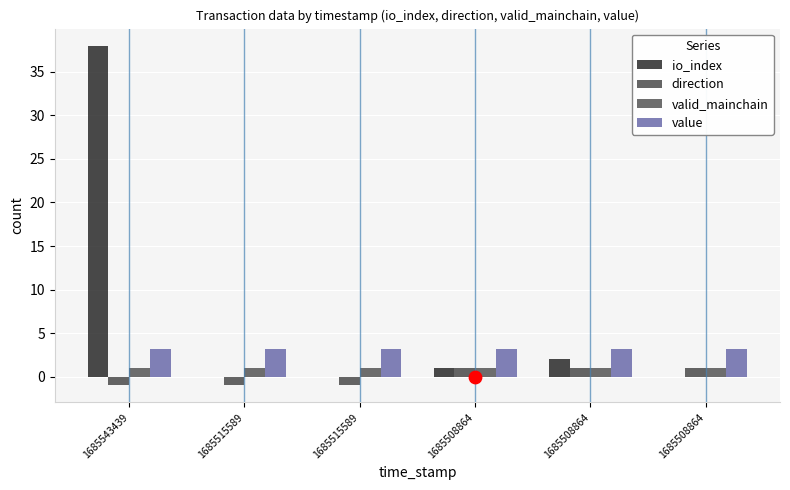

At how many categories does at least one series exceed 5?

1